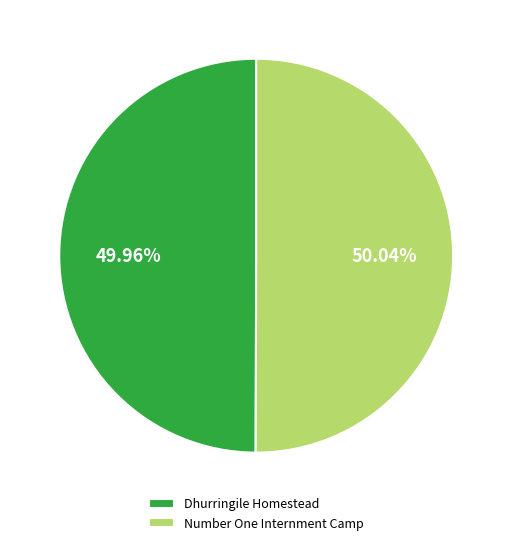

Is there a majority slice in this chart?

Yes